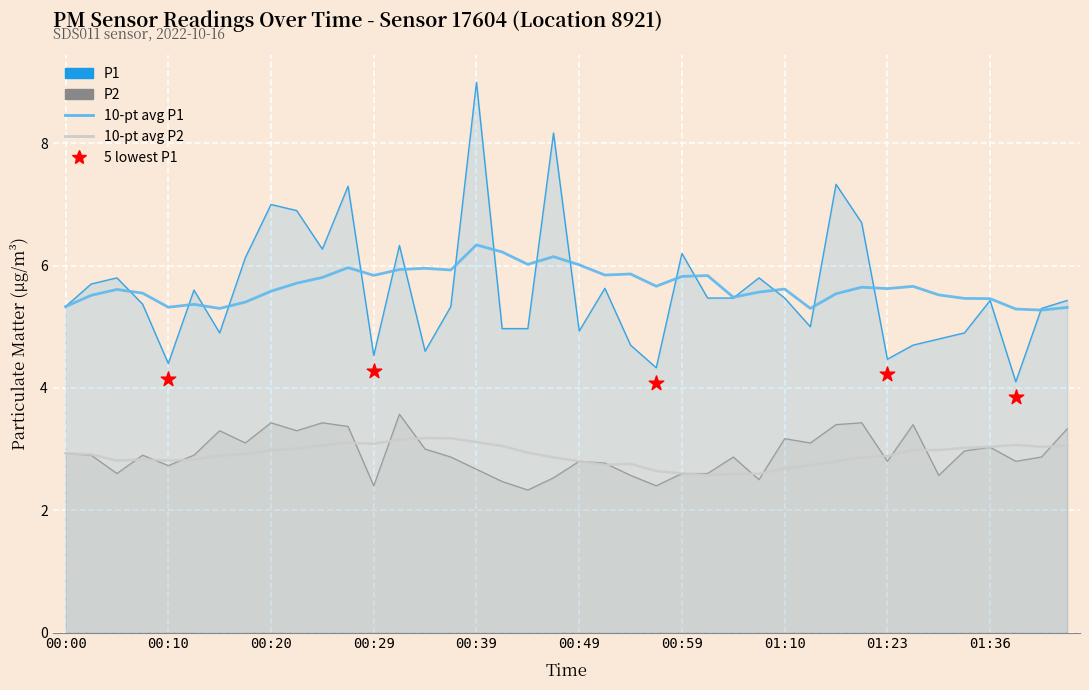

Which series has the largest total across all categories?

P1